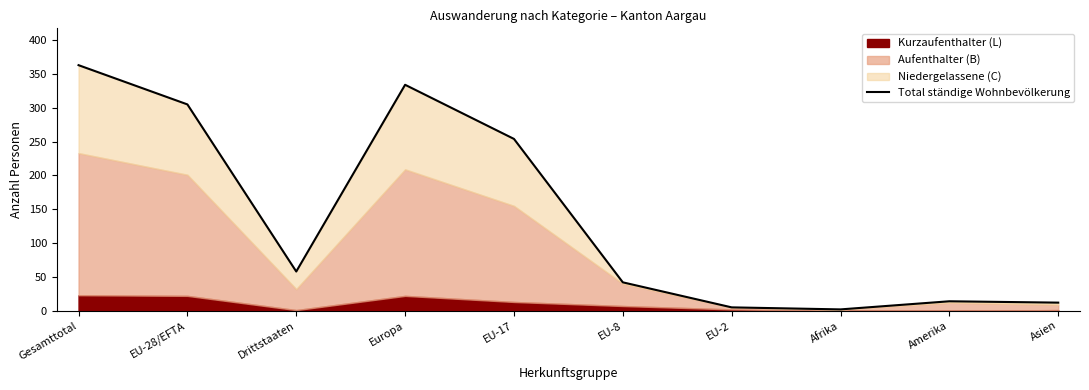

What is the difference between the maximum and minimum values?

361